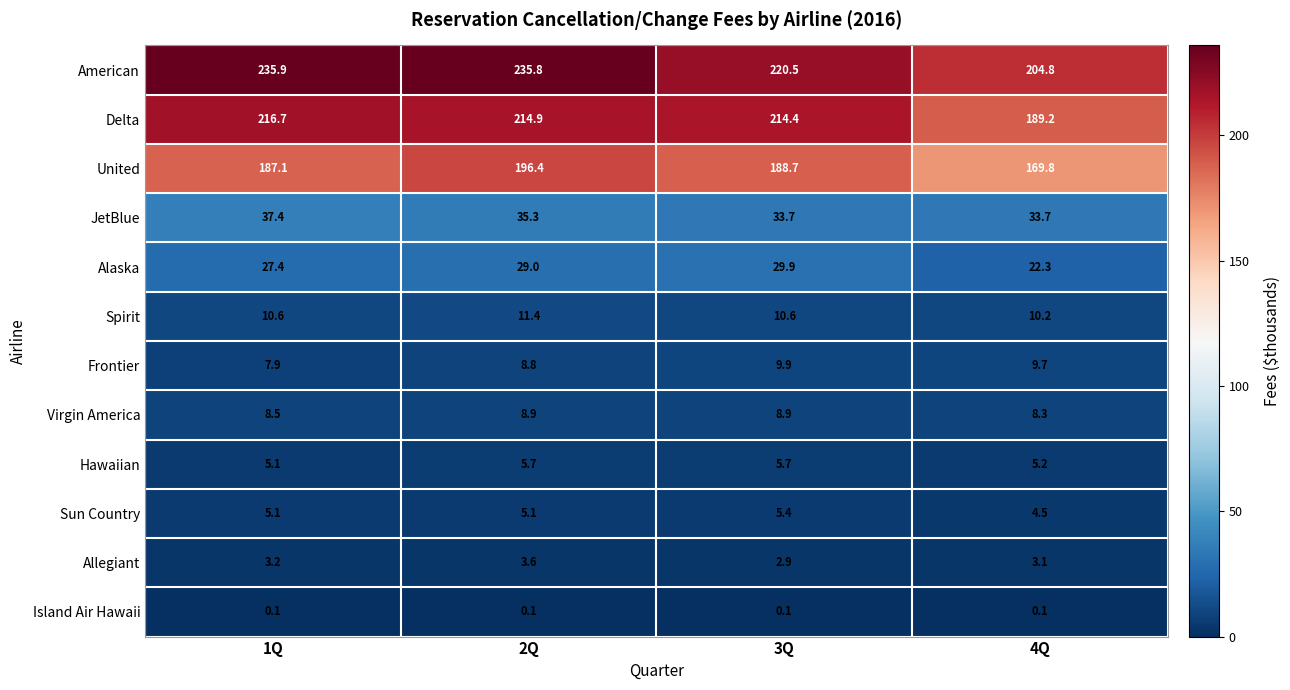

What is the difference between the highest and lowest values at 2Q?

235.7